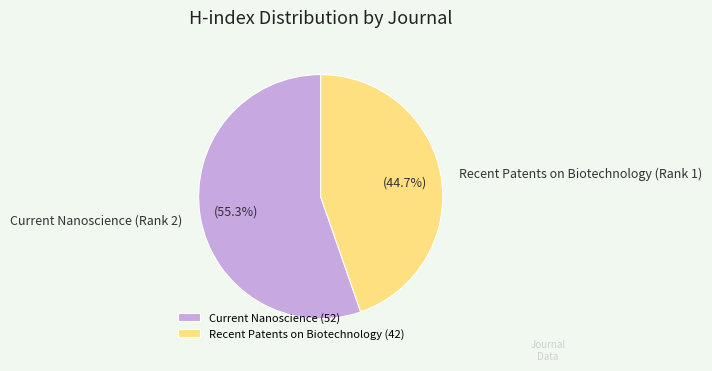

How many segments does this pie chart have?

2